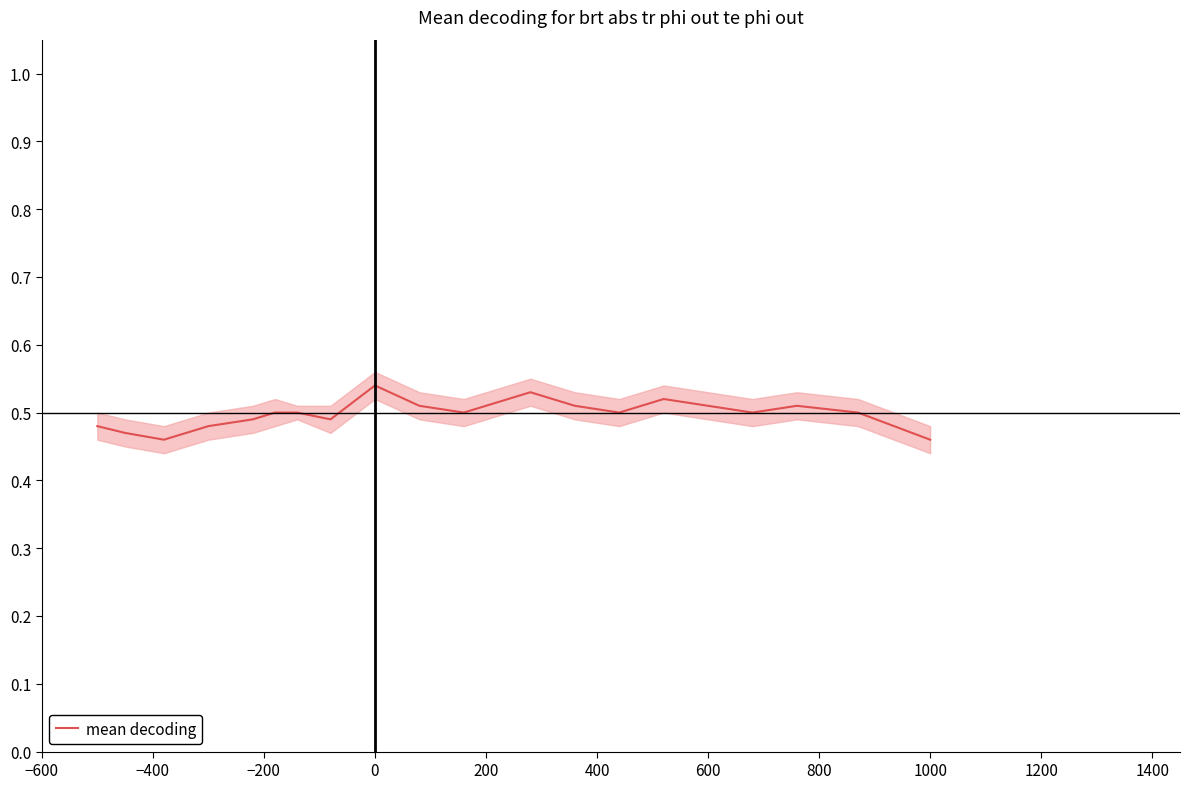

Reading right to left, extract all data points from this chart.

0.5	0.5	0.5	0.5	0.5	0.5	0.5	0.5	0.5	0.5	0.5	0.5	0.5	0.5	0.5	0.5	0.5	0.5	0.5	0.5